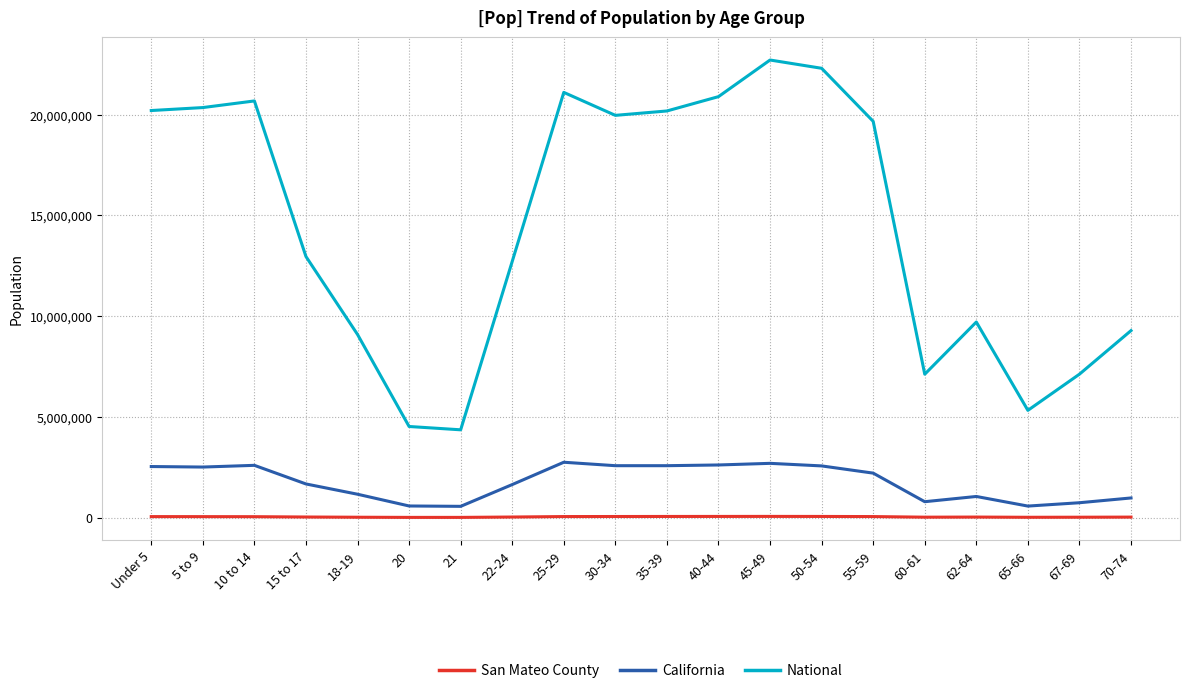

True or false: San Mateo County and California intersect in this chart.

False